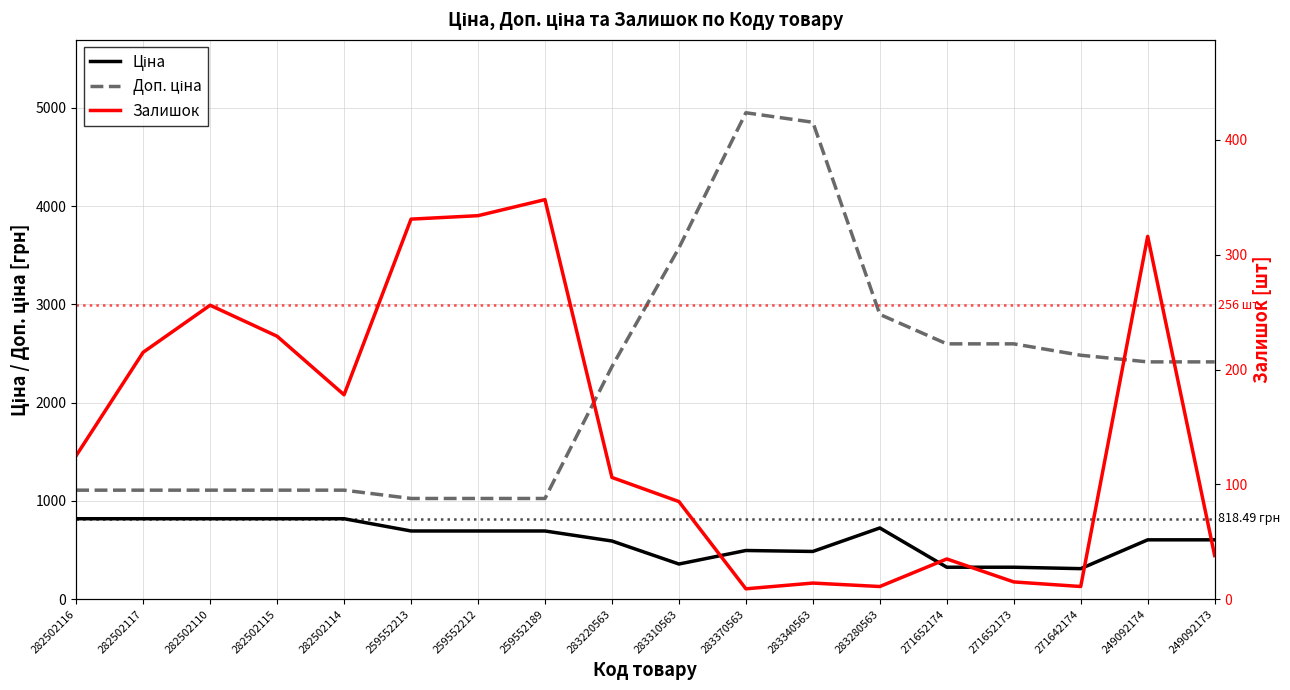

Between 259552212 and 283310563, which series saw the biggest shift?

Доп. ціна